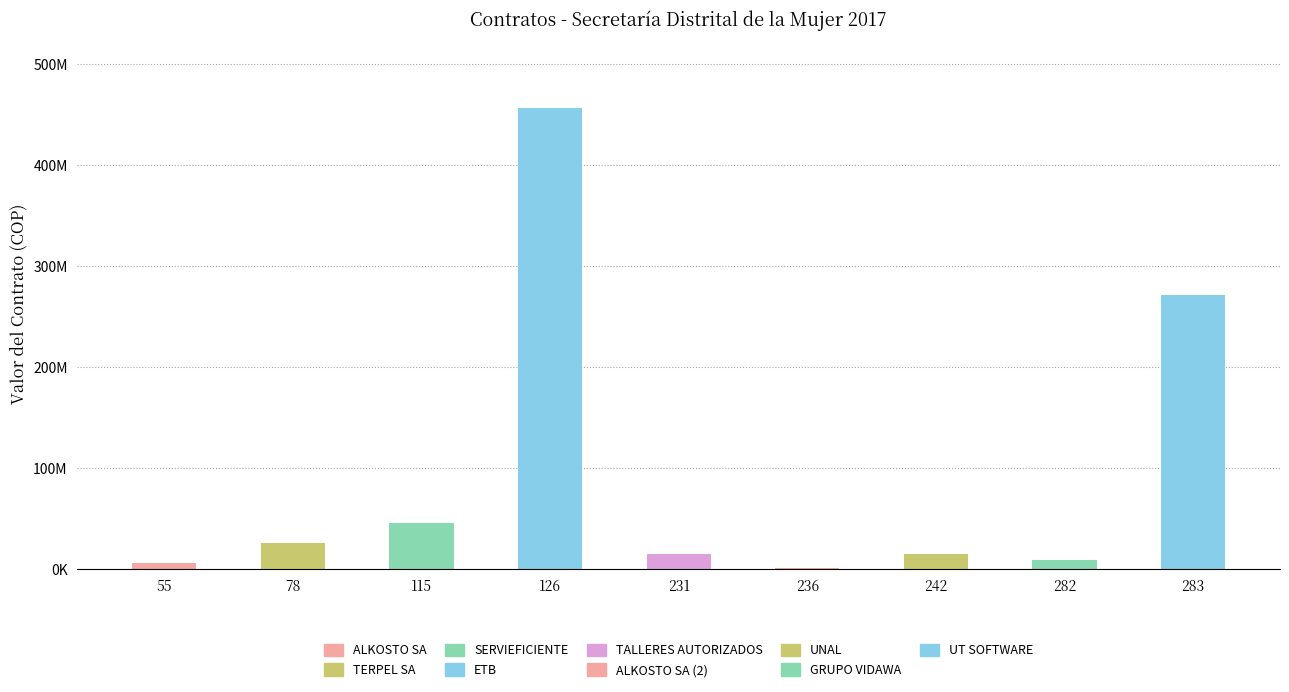

The value at 115 is 17757528. True or false?

False